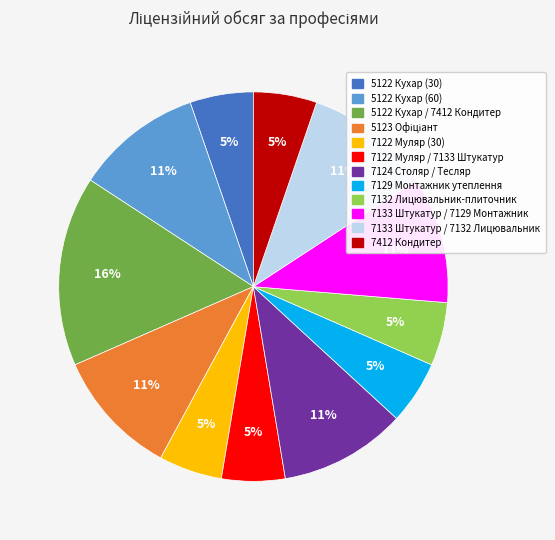

Is 7133 Штукатур / 7129 Монтажник the majority of the pie?

No